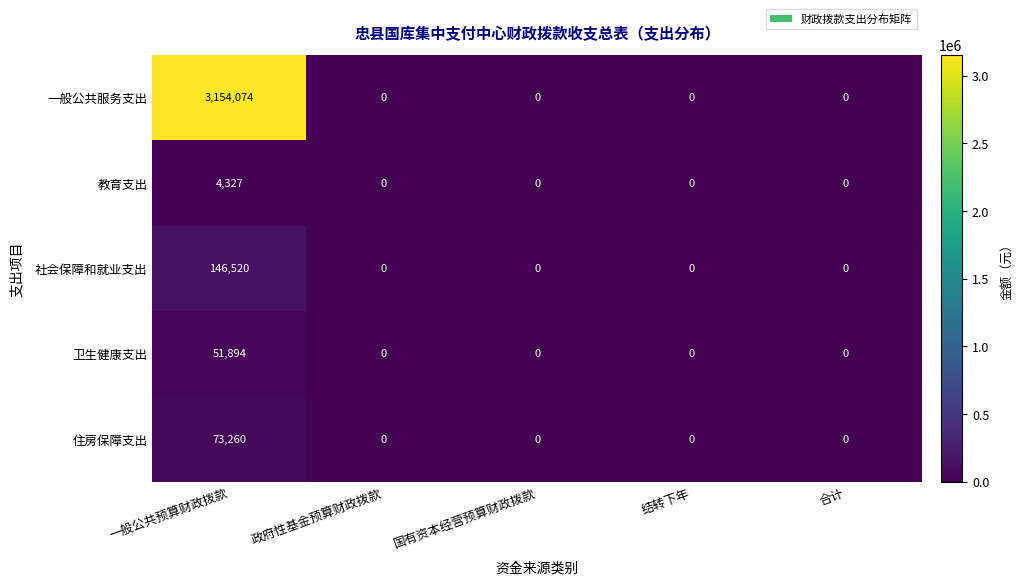

The 教育支出 series shows 0 at 政府性基金预算财政拨款. True or false?

True